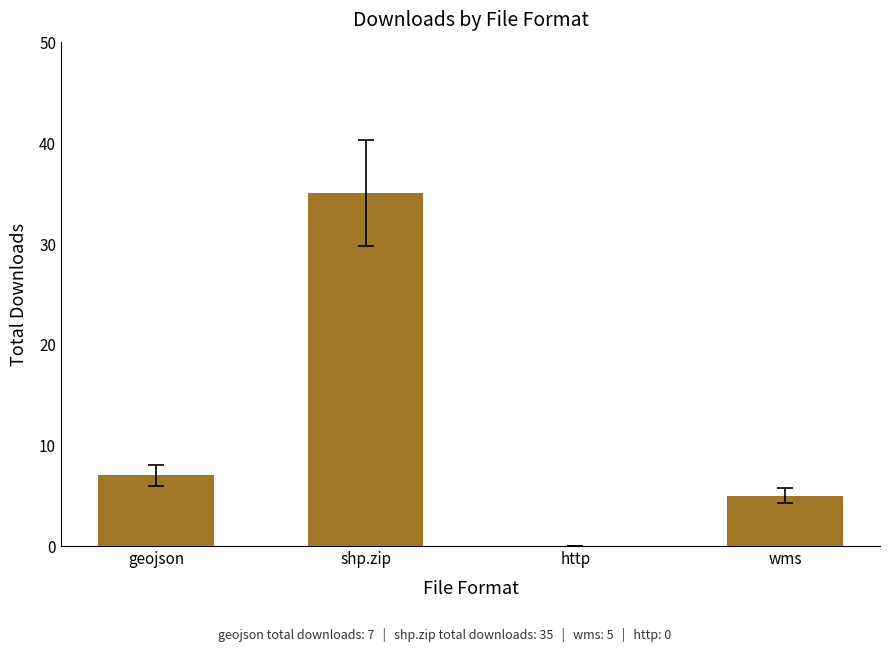

At which label is the value closest to 17?

geojson